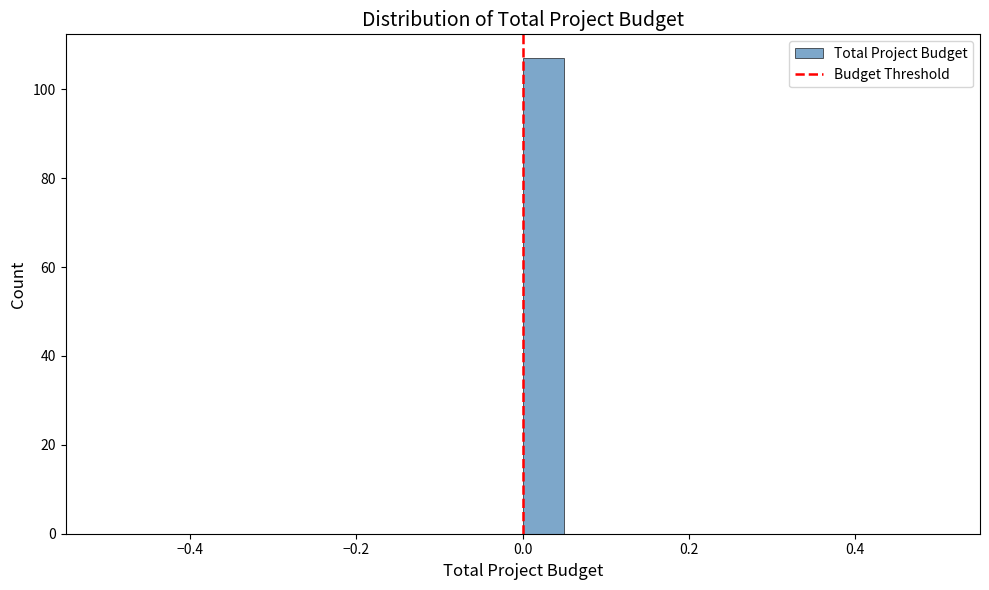

Read against the x-axis, roughly where is the centre of the tallest bar?

0.02